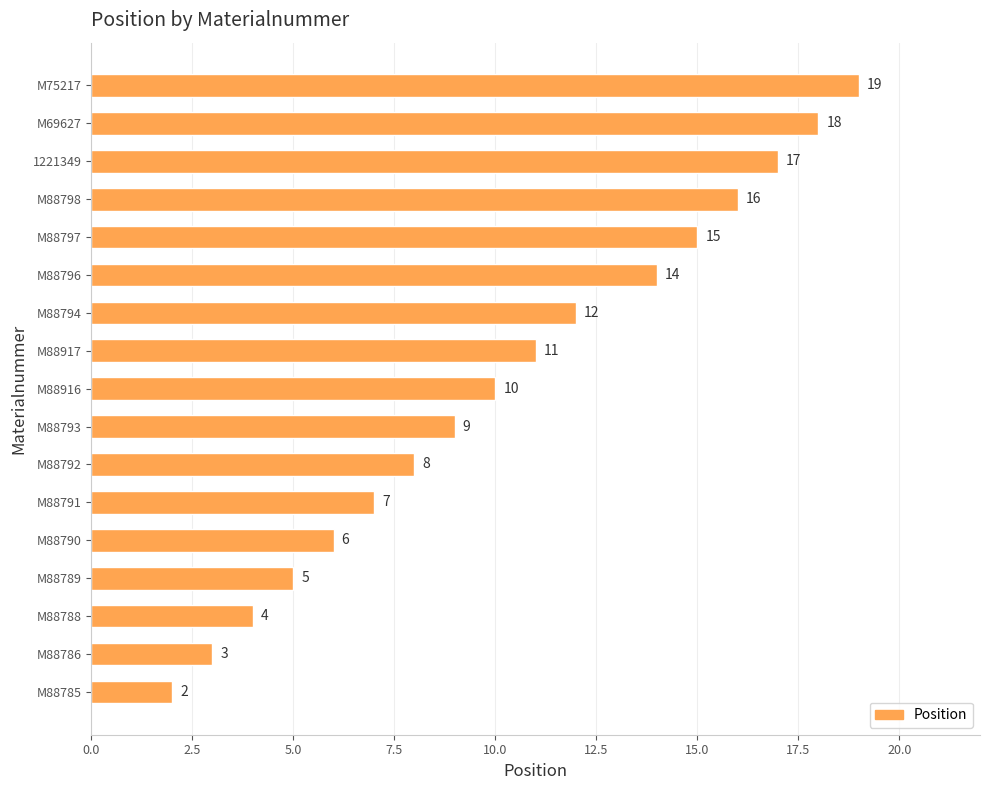

List the labels in order of value, largest first.

M75217, M69627, 1221349, M88798, M88797, M88796, M88794, M88917, M88916, M88793, M88792, M88791, M88790, M88789, M88788, M88786, M88785